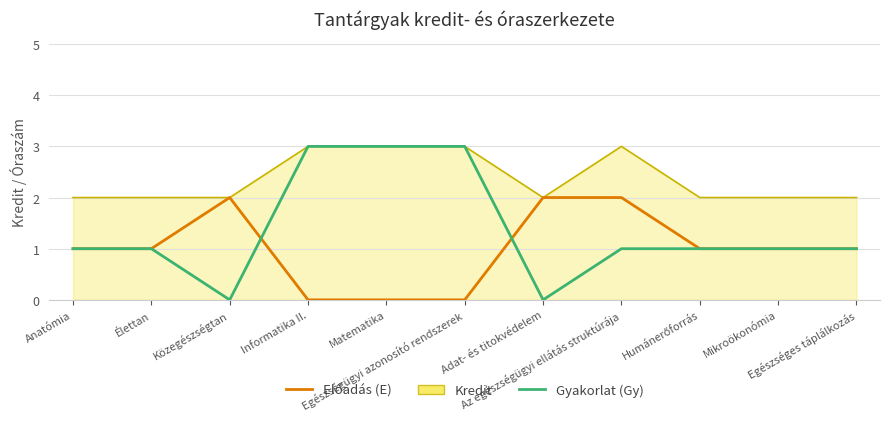

Which series has the widest spread of values?

Gyakorlat (Gy)